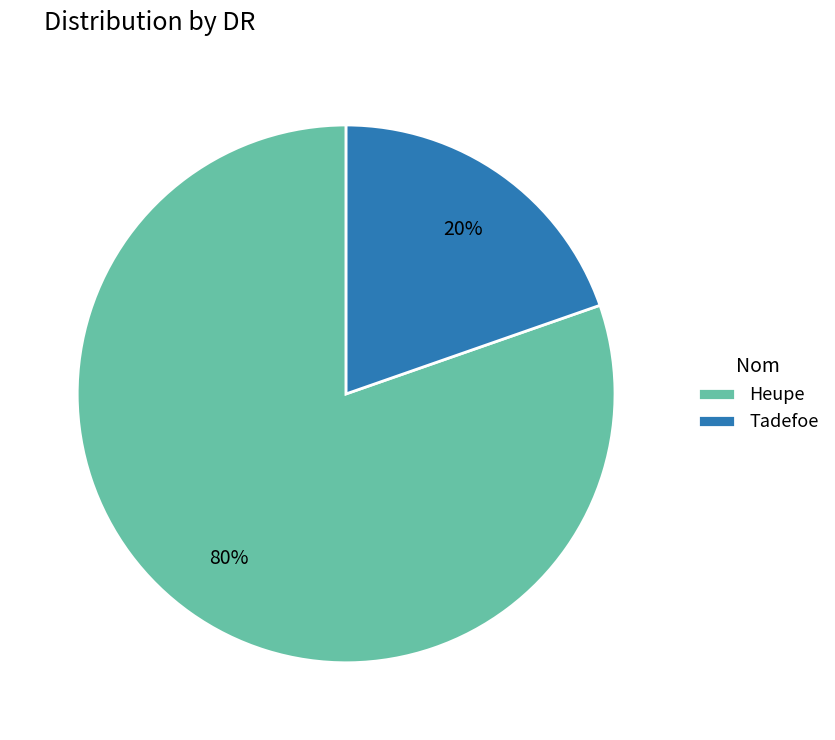

Combined, do Tadefoe and Heupe account for over 50%?

Yes